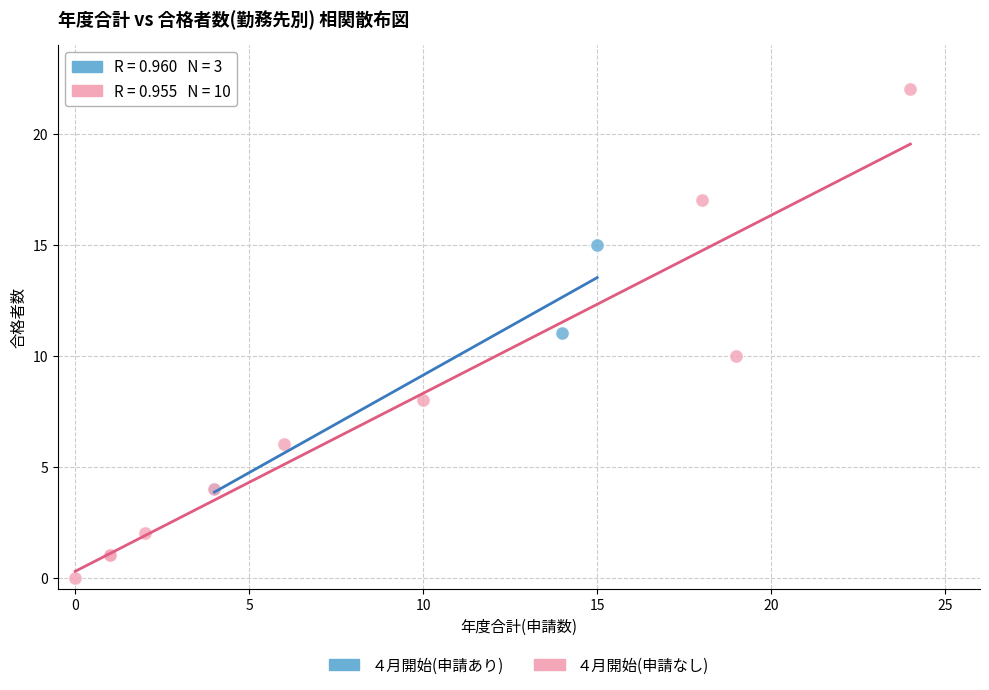

Which series has the widest spread of Y values?

４月開始(申請なし)